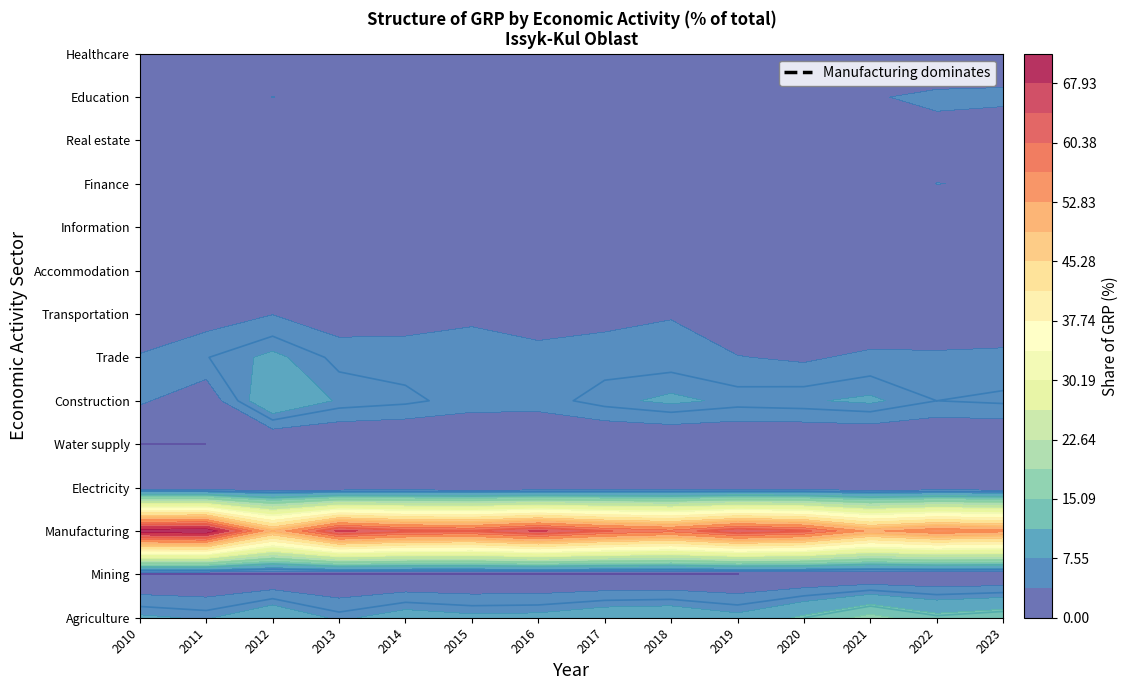

Reading right to left, extract all data points from this chart.

Agriculture: 14.0	12.6	16.4	12.0	8.5	10.4	10.0	8.5	8.3	9.3	6.9	10.7	7.2	8.1
Mining: 0.2	0.2	0.0	0.1	0.0	0.0	0.0	0.0	0.0	0.0	0.0	0.0	0.0	0.0
Manufacturing: 54.0	56.0	52.0	61.0	63.5	57.7	60.3	64.8	60.5	61.4	65.2	49.8	71.7	70.6
Electricity: 0.7	0.8	0.5	0.9	0.7	0.9	0.7	0.2	0.2	0.5	0.1	0.5	0.3	0.6
Water supply: 0.1	0.1	0.1	0.1	0.1	0.2	0.1	0.1	0.1	0.0	0.1	0.1	0.0	0.0
Construction: 6.4	6.0	8.0	7.3	7.0	8.1	6.9	5.0	5.1	6.5	7.2	10.7	1.7	4.2
Trade: 4.7	4.4	4.5	3.3	3.9	4.9	5.0	4.9	5.4	5.1	5.4	8.2	5.9	3.9
Transportation: 0.5	0.5	0.6	0.6	1.3	3.6	2.9	2.0	3.1	2.4	1.9	3.7	2.3	2.5
Accommodation: 1.2	0.9	0.7	0.2	1.0	1.4	1.3	1.3	1.6	1.0	0.7	0.8	0.4	0.4
Information: 0.3	0.3	0.4	0.2	0.4	0.6	0.6	0.6	0.6	0.5	0.5	0.6	0.3	0.5
Finance: 3.6	3.8	1.8	1.6	1.3	1.7	1.5	1.3	1.6	1.4	1.2	1.5	1.0	1.1
Real estate: 1.9	2.9	3.2	2.5	2.3	0.8	0.9	0.7	1.5	0.8	0.5	0.6	0.4	0.5
Education: 4.3	4.2	3.6	3.2	2.7	3.2	3.1	3.2	3.2	2.7	2.7	3.8	2.6	1.6
Healthcare: 1.9	1.8	1.9	1.6	1.6	2.0	1.9	2.1	2.1	2.0	1.8	2.6	1.6	1.5